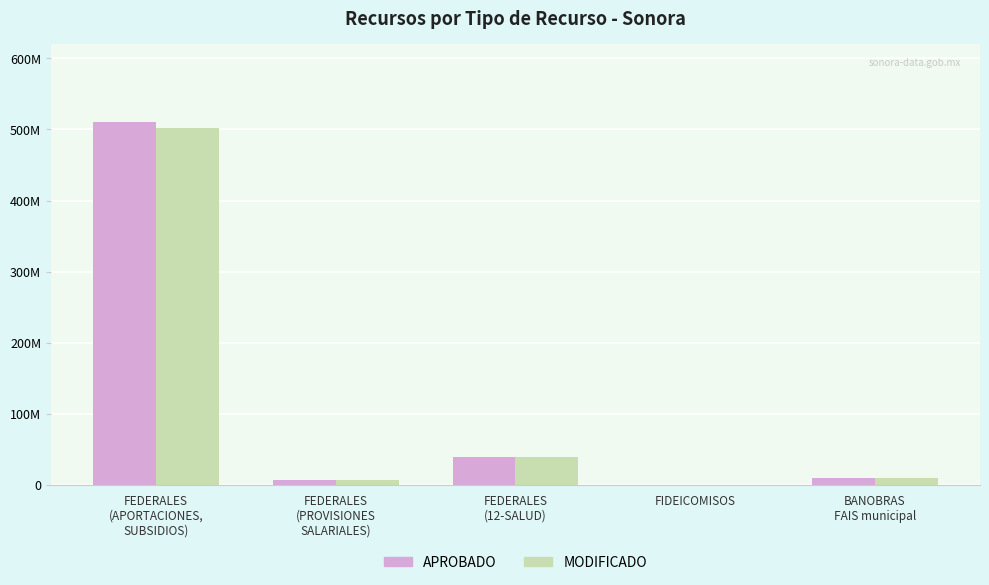

Reading left to right, what are all the values shown in this chart?

APROBADO: 509851038.4	7455093.3	39313303.9	356822.0	10044286.2
MODIFICADO: 502665636.3	7455093.3	39313303.9	356822.0	10044286.2